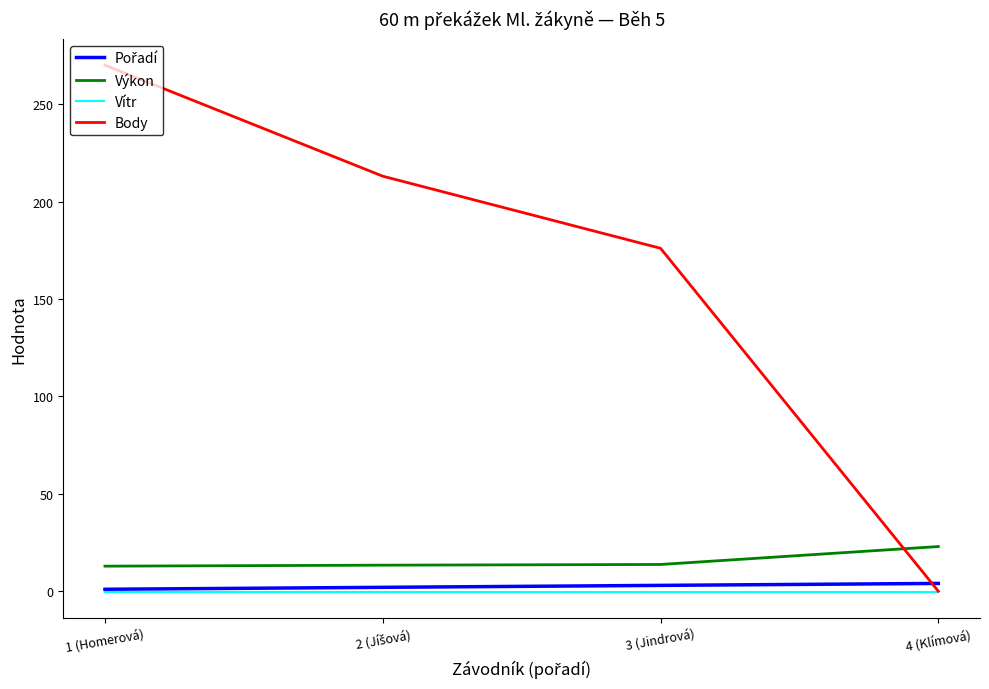

Which series changed the most between 3 (Jindrová) and 4 (Klímová)?

Body